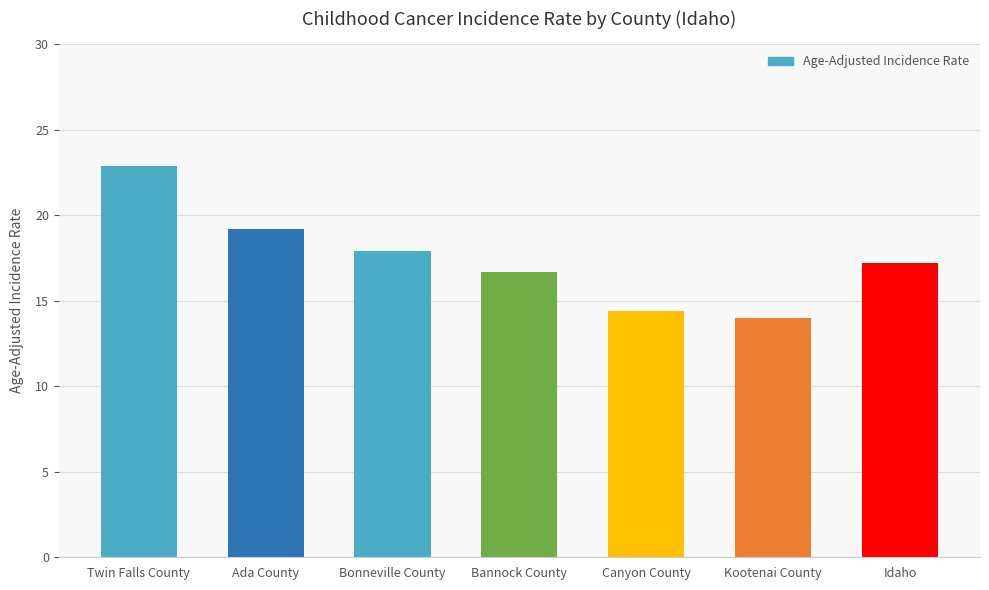

Read the value at Idaho.

17.2